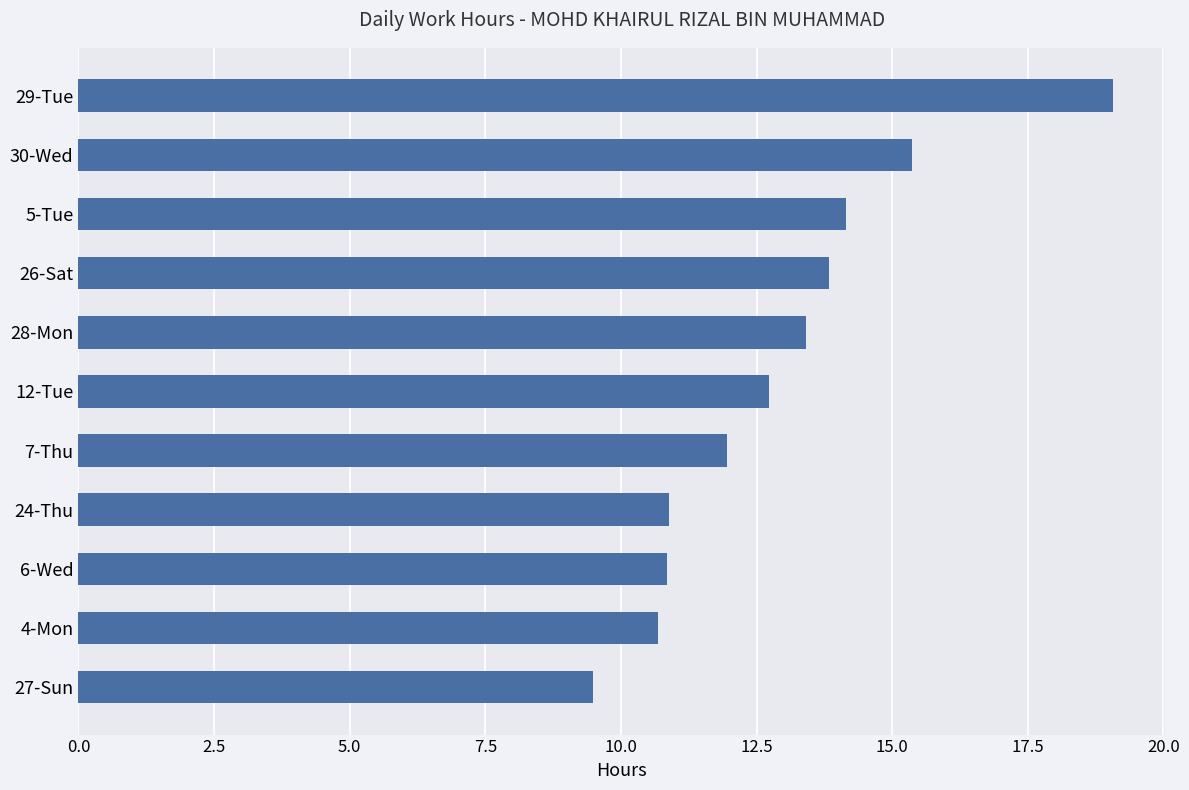

What is the sum of the values at 26-Sat and 12-Tue?

26.6